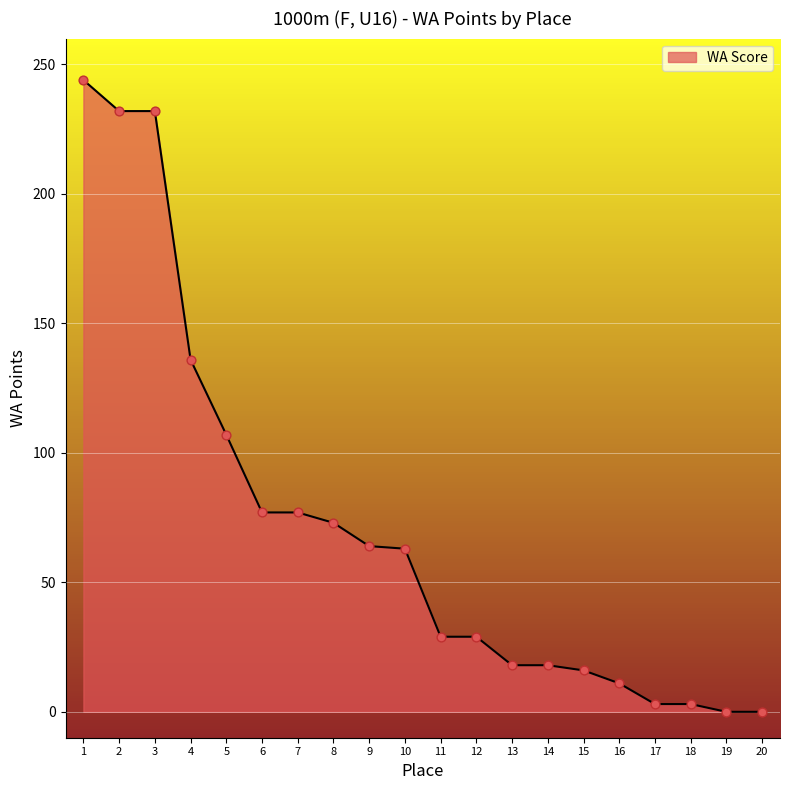

What is the change in value from 6 to 13?

-59